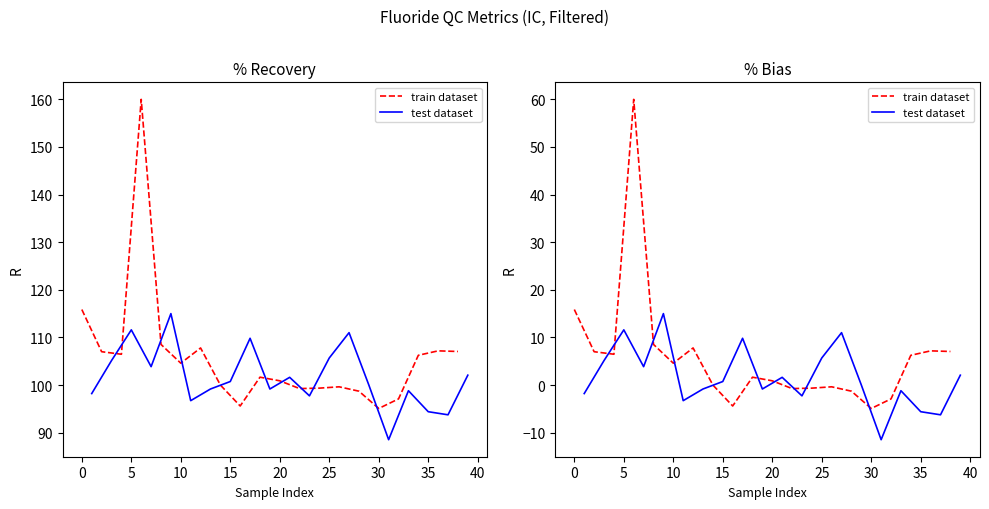

What is the average value of the train dataset series?

5.9